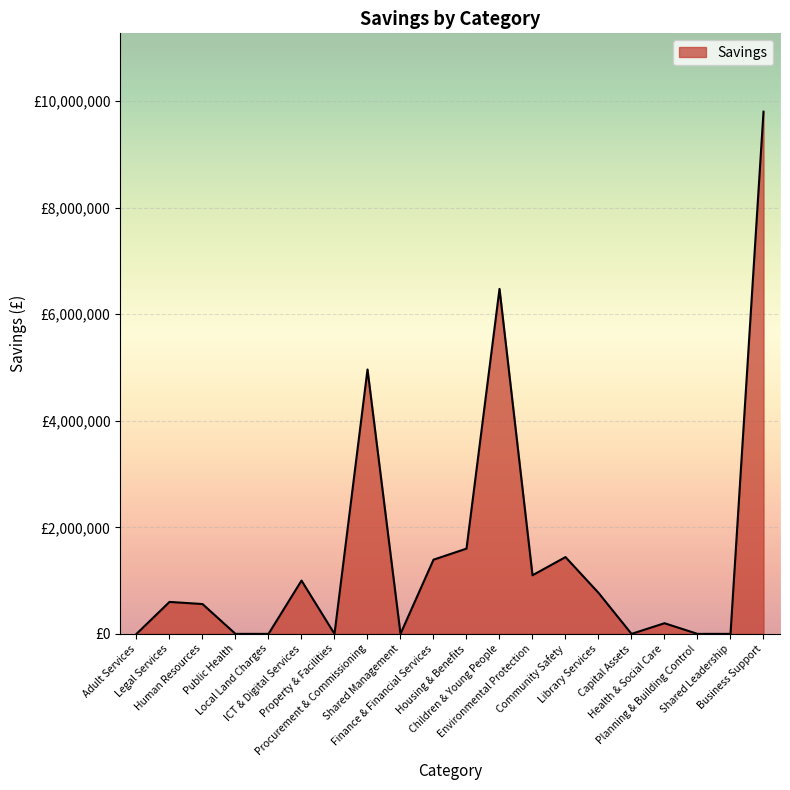

List the labels in order of value, largest first.

Business Support, Children & Young People, Procurement & Commissioning, Housing & Benefits, Community Safety, Finance & Financial Services, Environmental Protection, ICT & Digital Services, Library Services, Legal Services, Human Resources, Health & Social Care, Adult Services, Public Health, Local Land Charges, Property & Facilities, Shared Management, Capital Assets, Planning & Building Control, Shared Leadership